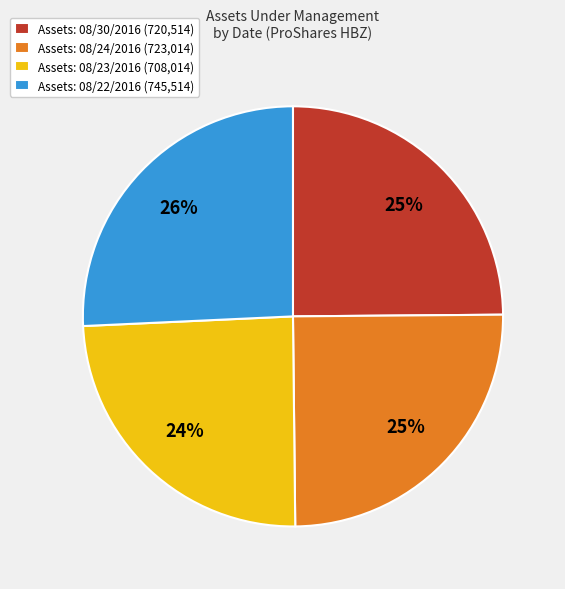

How many segments does this pie chart have?

4